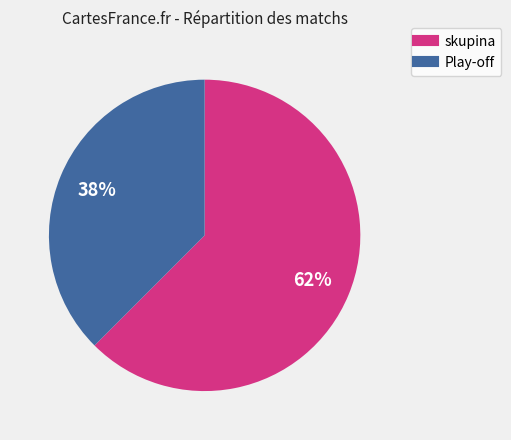

The skupina slice represents 74% of the pie. True or false?

False